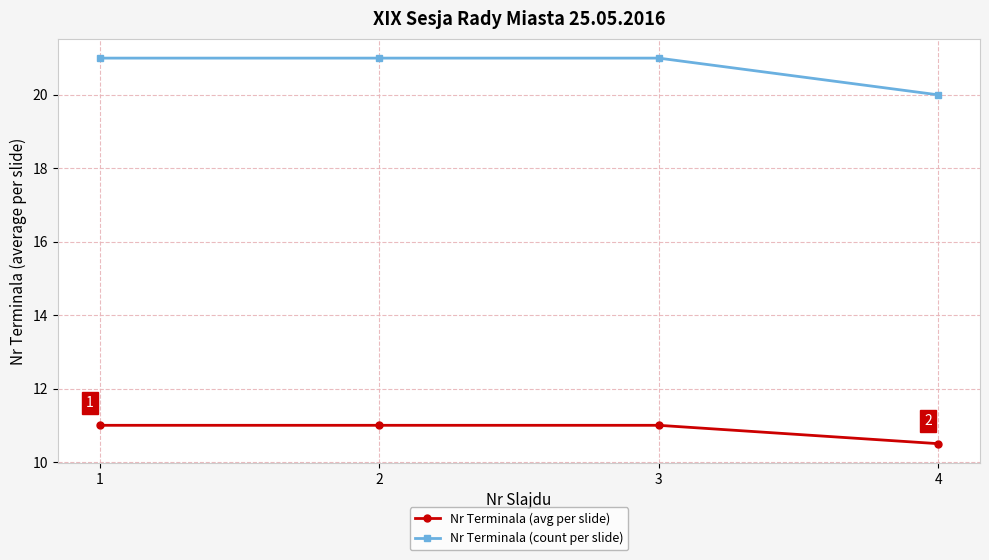

At which label is Nr Terminala (count per slide) closest to 20?

4